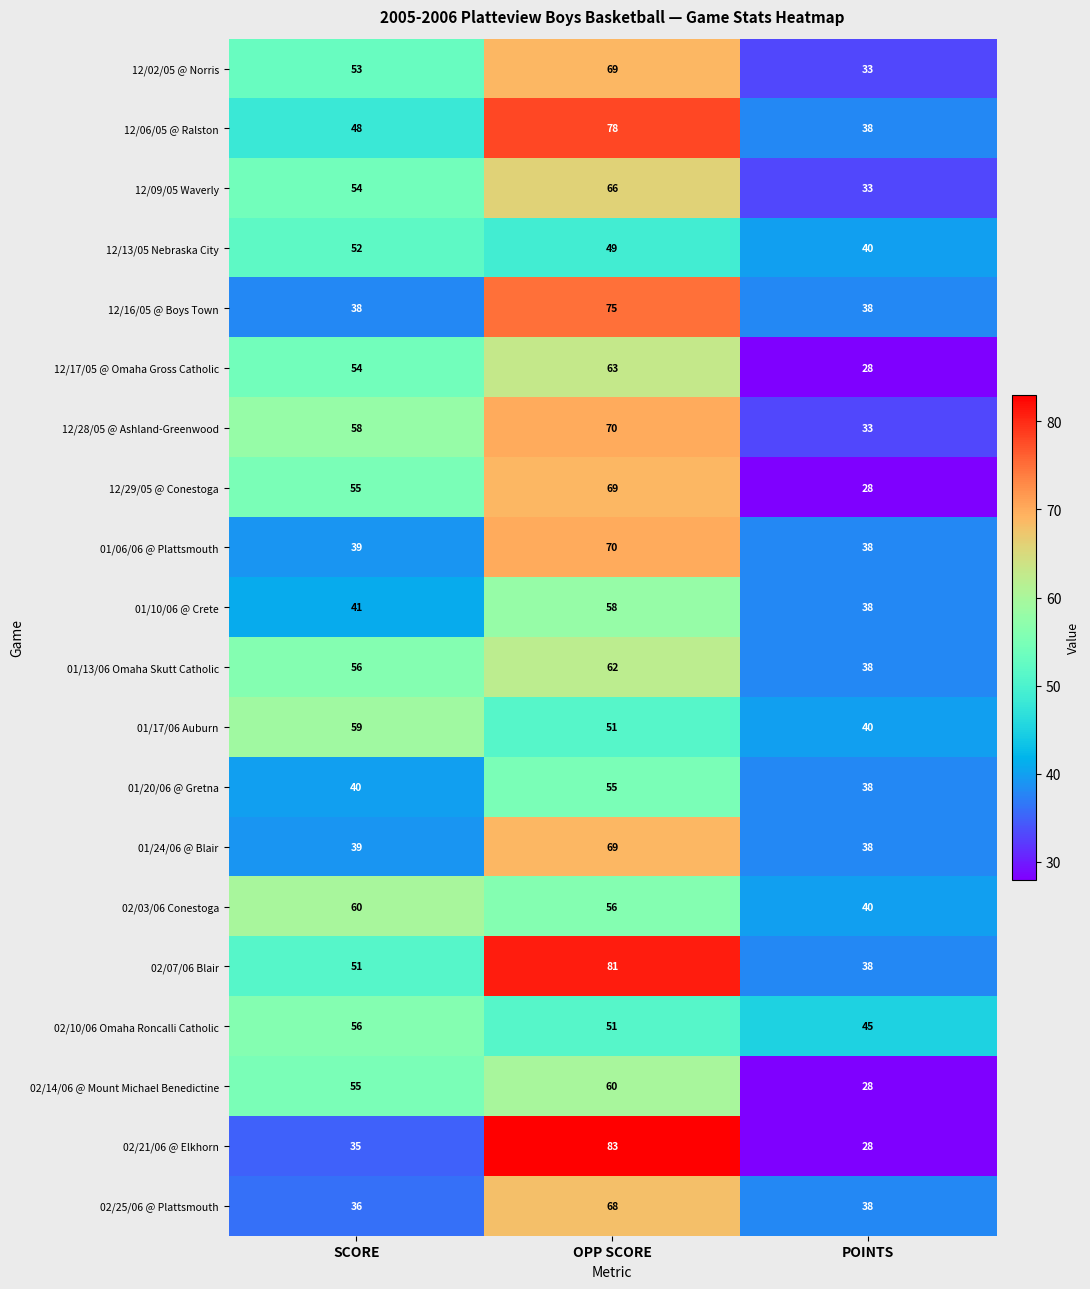

How many distinct data groups are displayed?

20